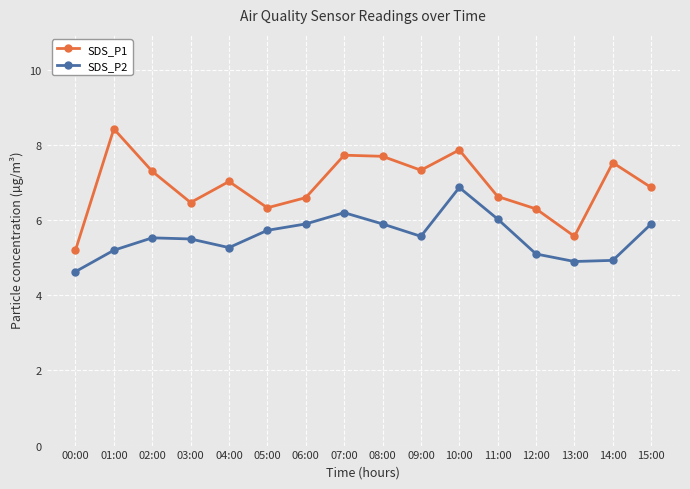

Count the number of categories in the chart.

16